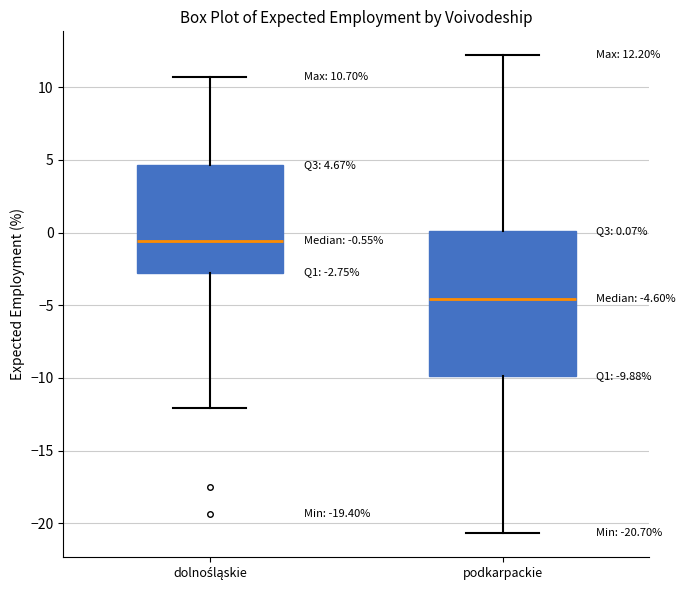

Comparing the boxes themselves (not the whiskers), which one is the tallest?

podkarpackie